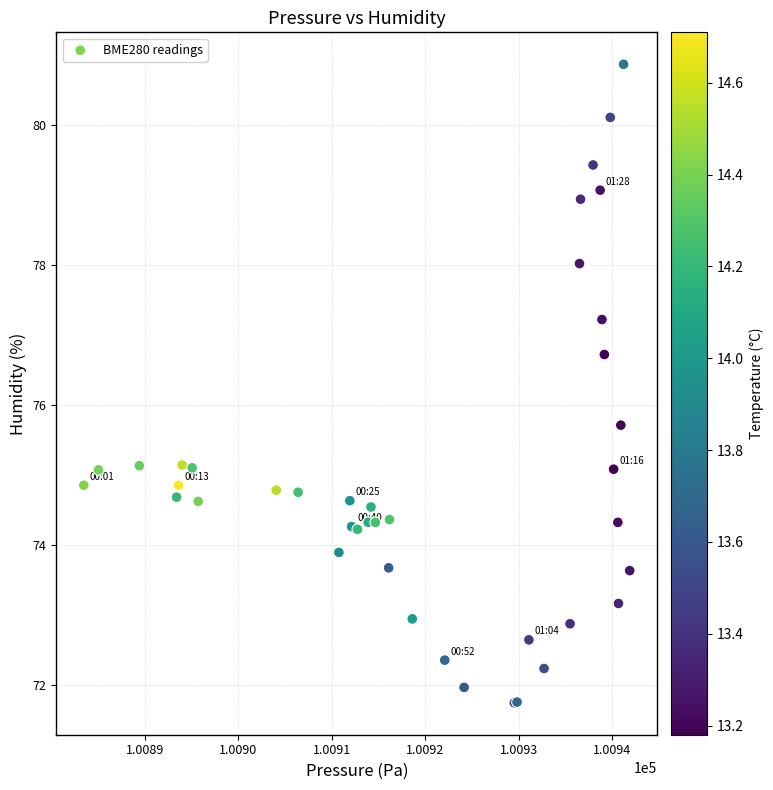

What Y value in the scatter plot is closest to 76?

75.7